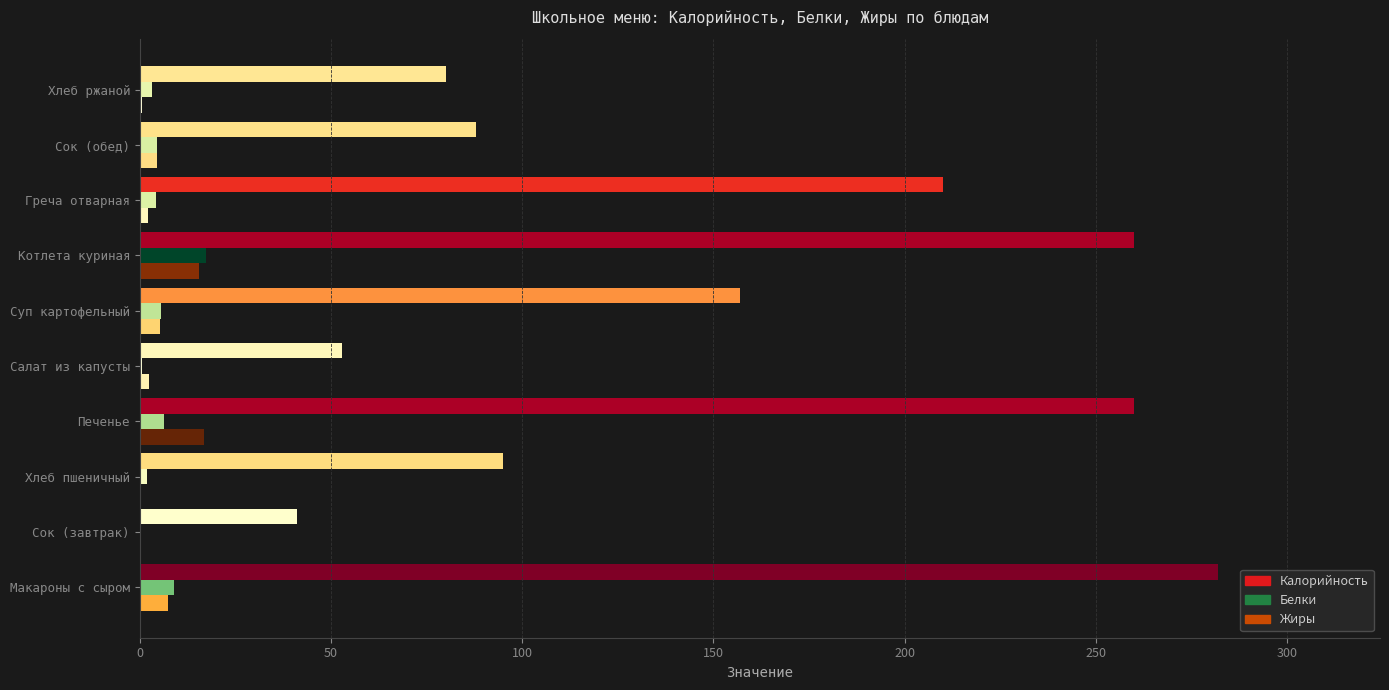

How many series are shown in this chart?

3